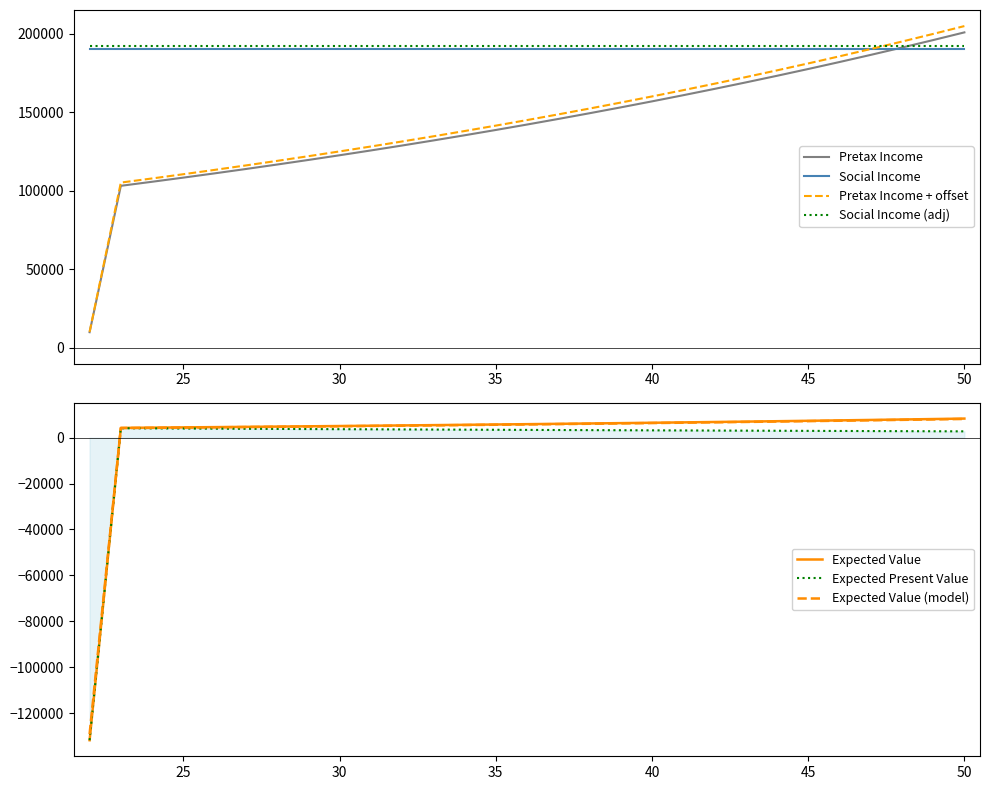

What is the average value of the Expected Present Value series?

-1271.2